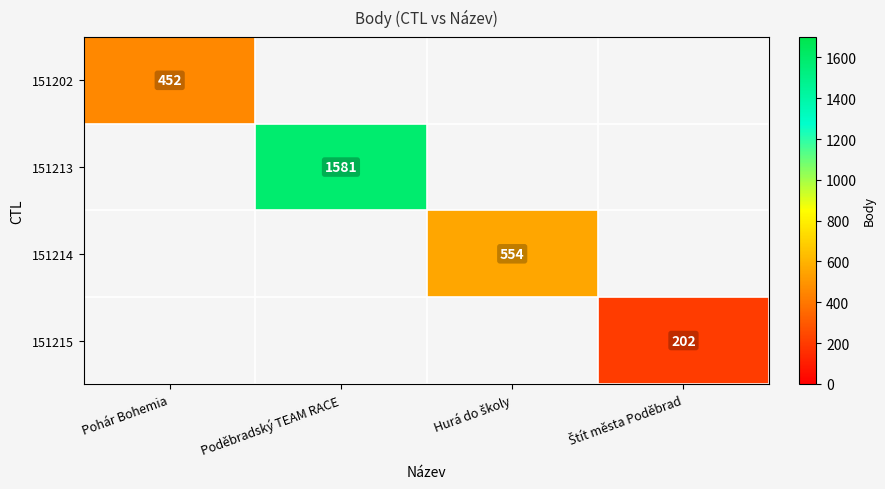

The 151213 series shows 522 at Poděbradský TEAM RACE. True or false?

False